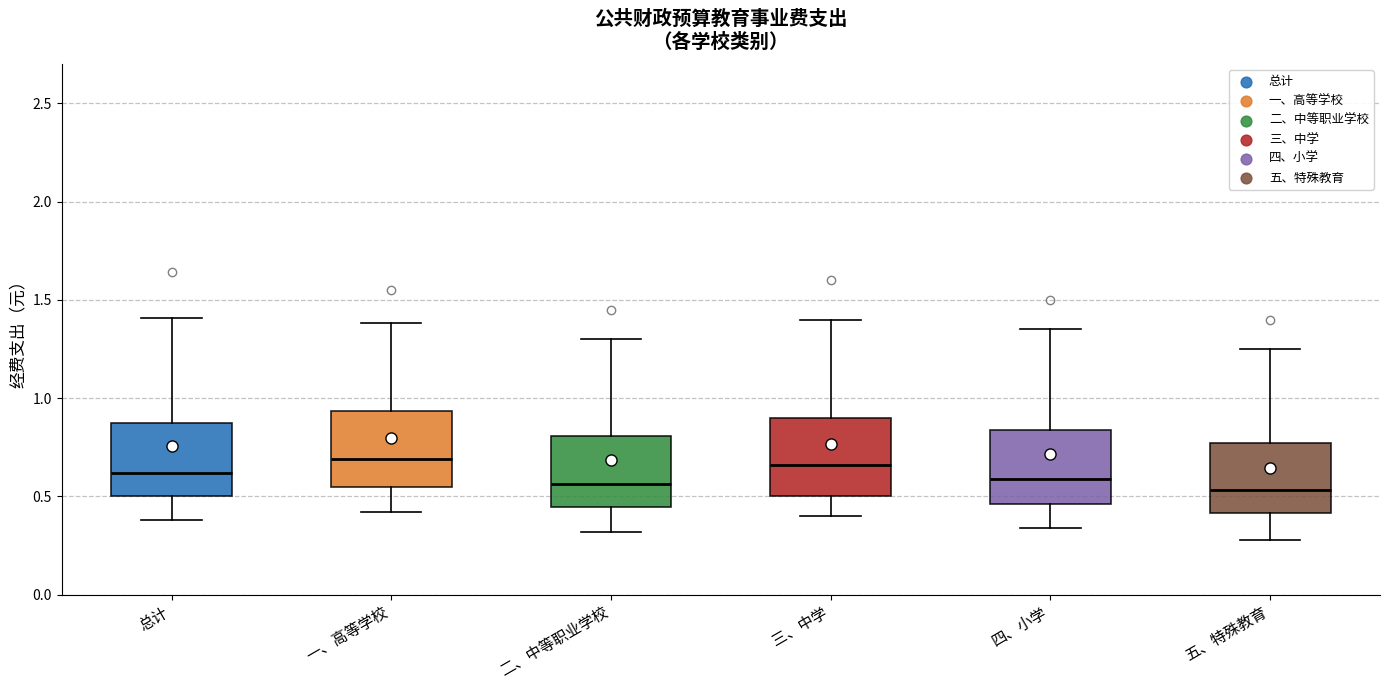

Where does the lower whisker of the box for 总计 end on the y-axis? The values are not printed on the chart, so give them approximately, as read against the axis.

0.40